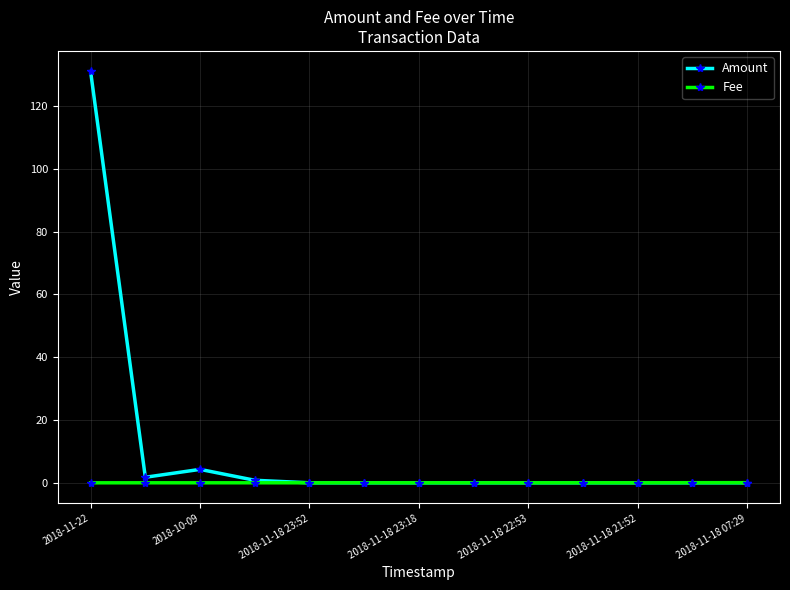

What is the maximum value for Amount?

131.0